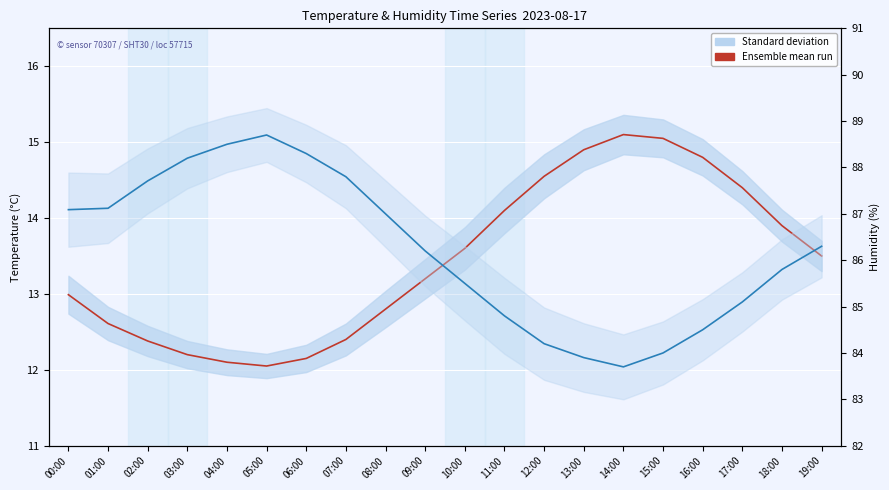

Rank the series by their average value, from lowest to highest.

Ensemble mean run (Temp), Ensemble mean run (Hum)